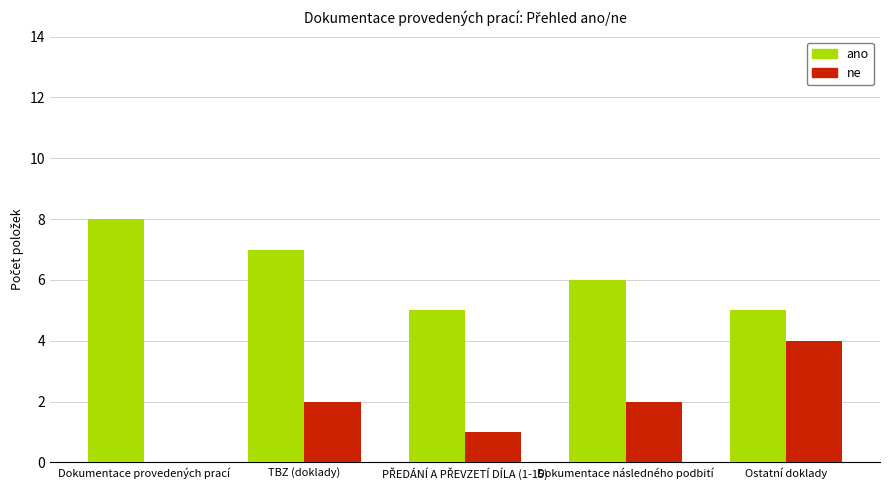

At which label does ano first exceed 6?

Dokumentace provedených prací